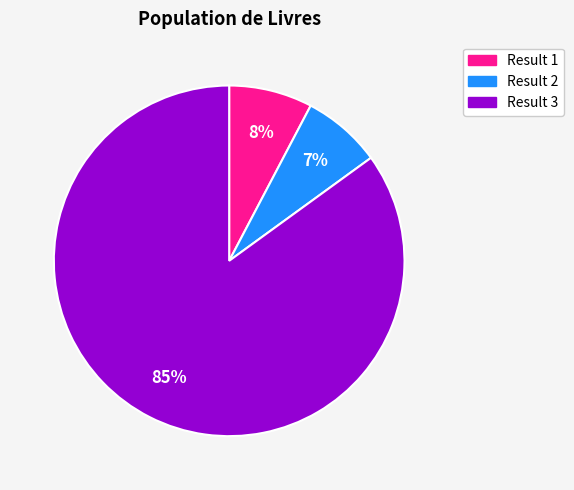

Is there any slice that represents more than half of the pie?

Yes